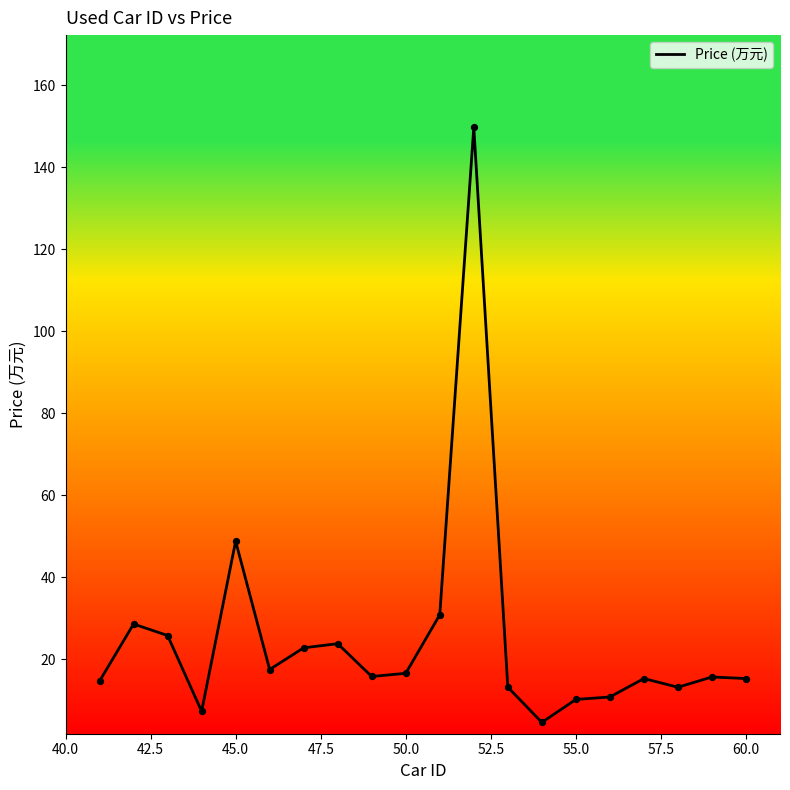

What is the minimum value shown in the chart?

4.6